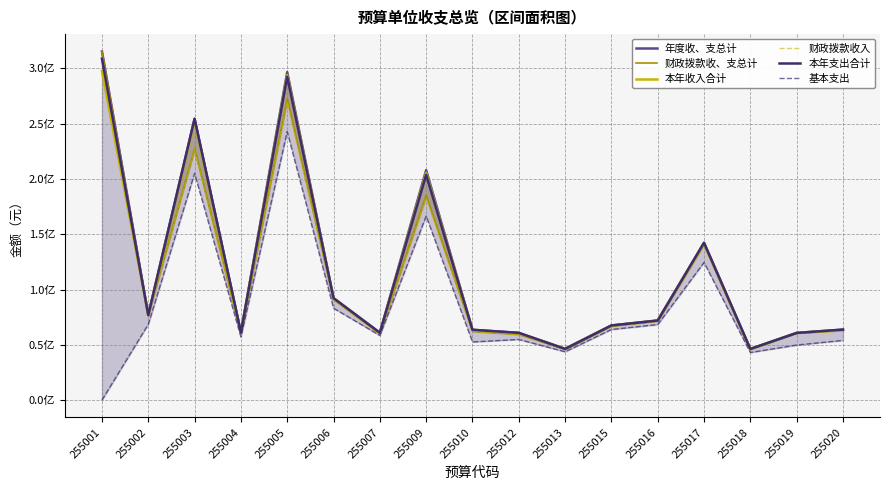

Rank the series at 255015 from highest to lowest value.

年度收、支总计, 本年支出合计, 本年收入合计, 财政拨款收、支总计, 财政拨款收入, 基本支出